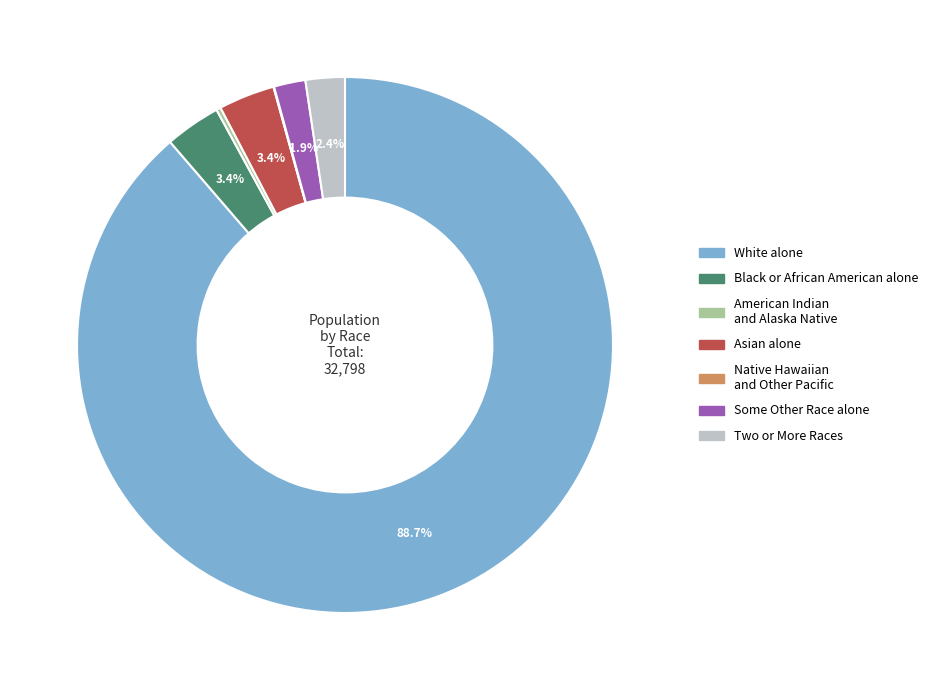

Is it true that Asian alone is 13% of the pie?

False